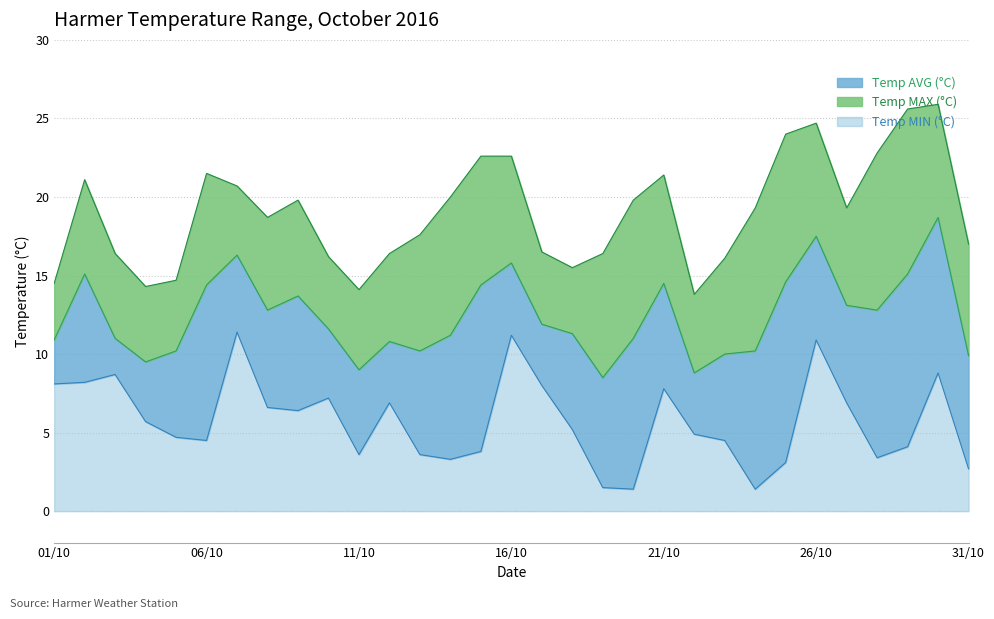

Reading left to right, extract all data points from this chart.

Temp MIN (°C): 01/10=8.1	02/10=8.2	03/10=8.7	04/10=5.7	05/10=4.7	06/10=4.5	07/10=11.4	08/10=6.6	09/10=6.4	10/10=7.2	11/10=3.6	12/10=6.9	13/10=3.6	14/10=3.3	15/10=3.8	16/10=11.2	17/10=8.0	18/10=5.2	19/10=1.5	20/10=1.4	21/10=7.8	22/10=4.9	23/10=4.5	24/10=1.4	25/10=3.1	26/10=10.9	27/10=6.9	28/10=3.4	29/10=4.1	30/10=8.8	31/10=2.7
Temp AVG (°C): 01/10=10.9	02/10=15.1	03/10=11.0	04/10=9.5	05/10=10.2	06/10=14.4	07/10=16.3	08/10=12.8	09/10=13.7	10/10=11.6	11/10=9.0	12/10=10.8	13/10=10.2	14/10=11.2	15/10=14.4	16/10=15.8	17/10=11.9	18/10=11.3	19/10=8.5	20/10=11.0	21/10=14.5	22/10=8.8	23/10=10.0	24/10=10.2	25/10=14.6	26/10=17.5	27/10=13.1	28/10=12.8	29/10=15.1	30/10=18.7	31/10=9.9
Temp MAX (°C): 01/10=14.5	02/10=21.1	03/10=16.4	04/10=14.3	05/10=14.7	06/10=21.5	07/10=20.7	08/10=18.7	09/10=19.8	10/10=16.2	11/10=14.1	12/10=16.4	13/10=17.6	14/10=20.0	15/10=22.6	16/10=22.6	17/10=16.5	18/10=15.5	19/10=16.4	20/10=19.8	21/10=21.4	22/10=13.8	23/10=16.1	24/10=19.3	25/10=24.0	26/10=24.7	27/10=19.3	28/10=22.8	29/10=25.6	30/10=25.9	31/10=17.0